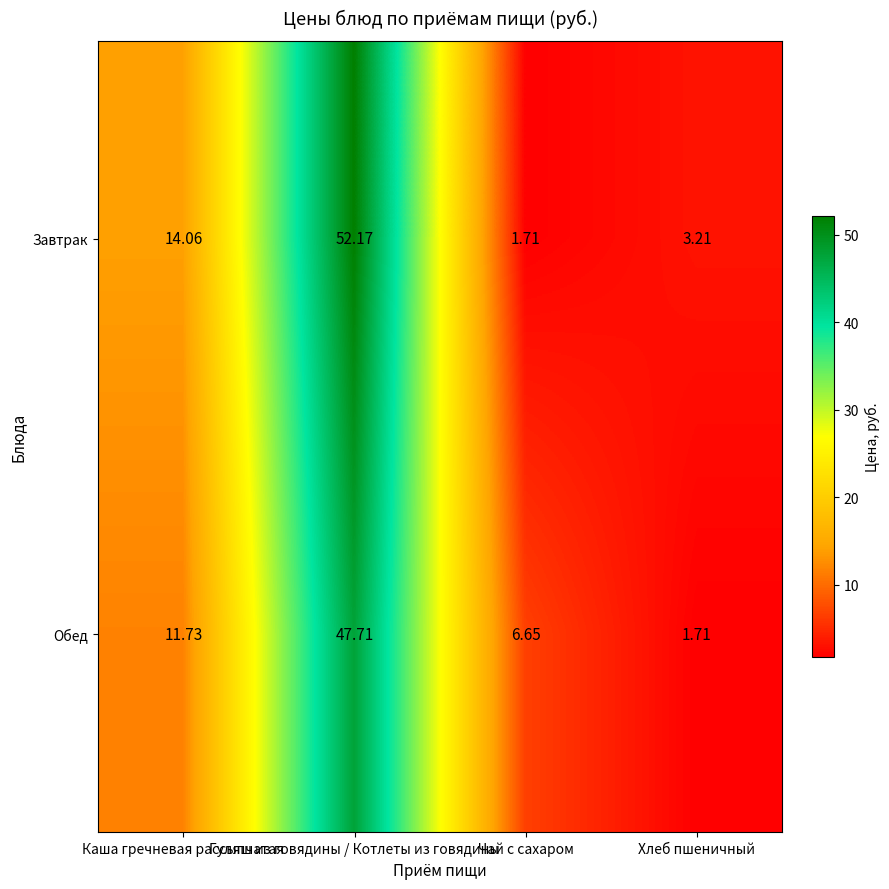

Which series has the widest spread of values?

Завтрак